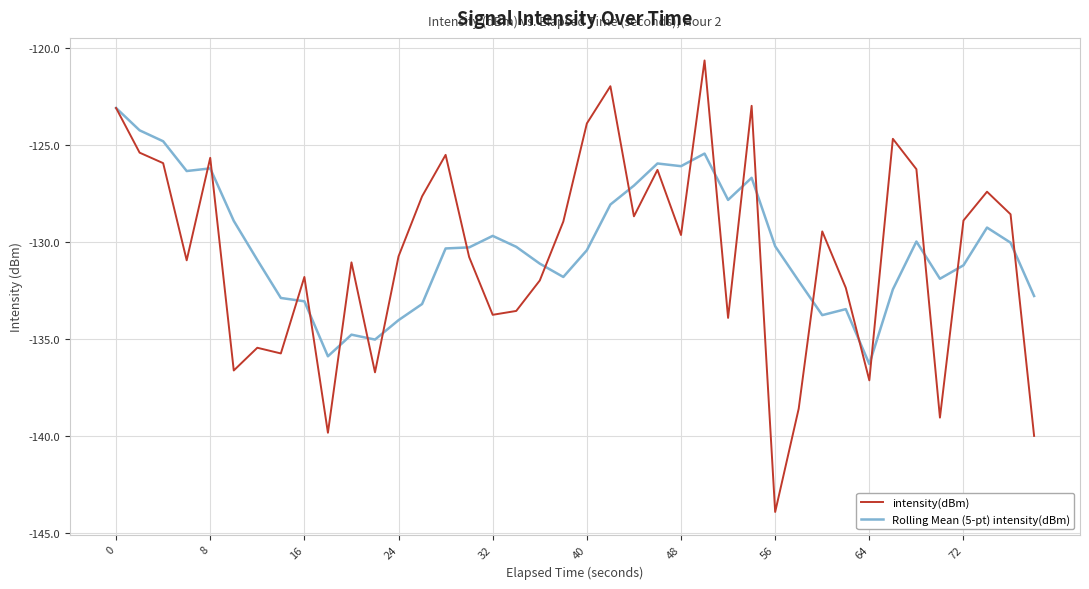

List the series in order of their peak value, highest first.

intensity(dBm), Rolling Mean (5-pt) intensity(dBm)